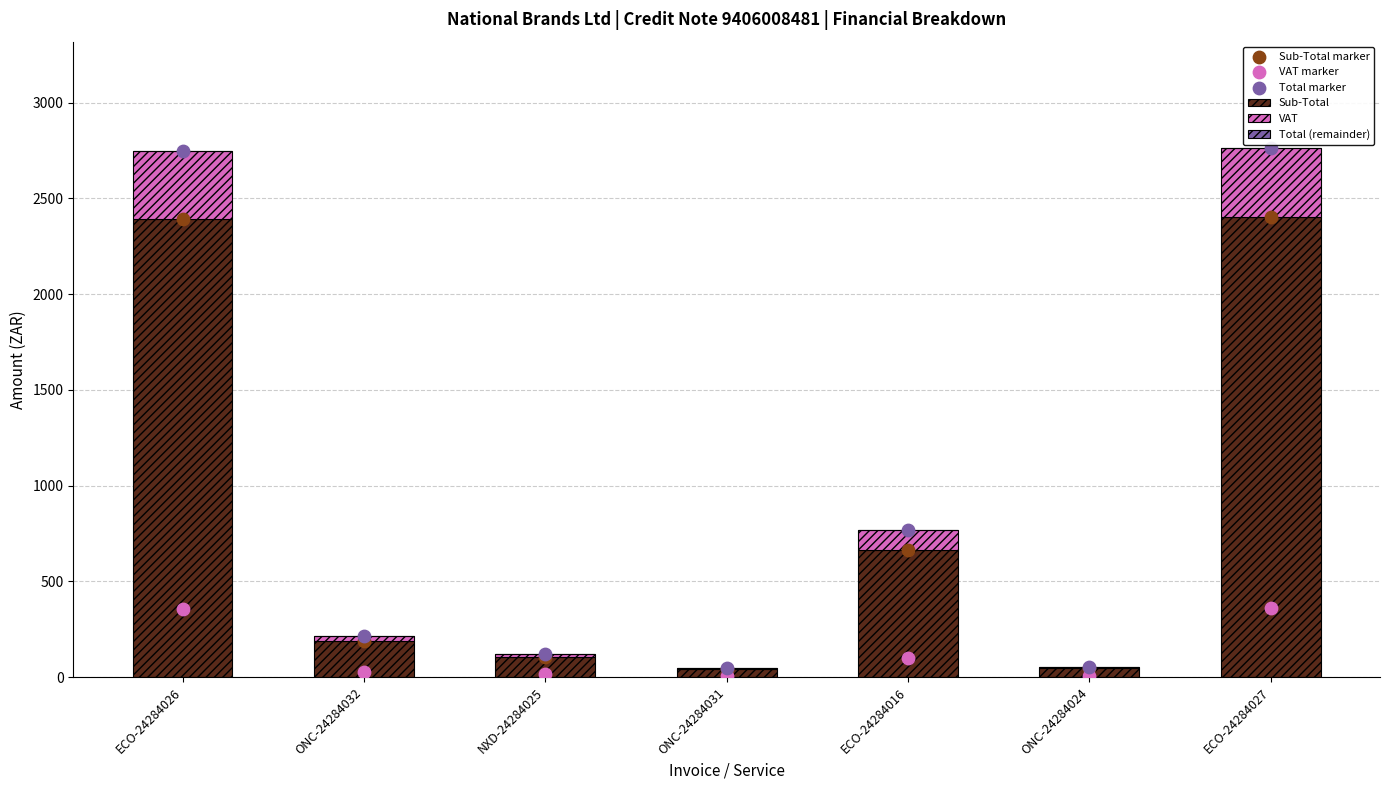

What are all the series names shown in the legend?

Sub-Total, VAT, Total (remainder), Sub-Total marker, VAT marker, Total marker